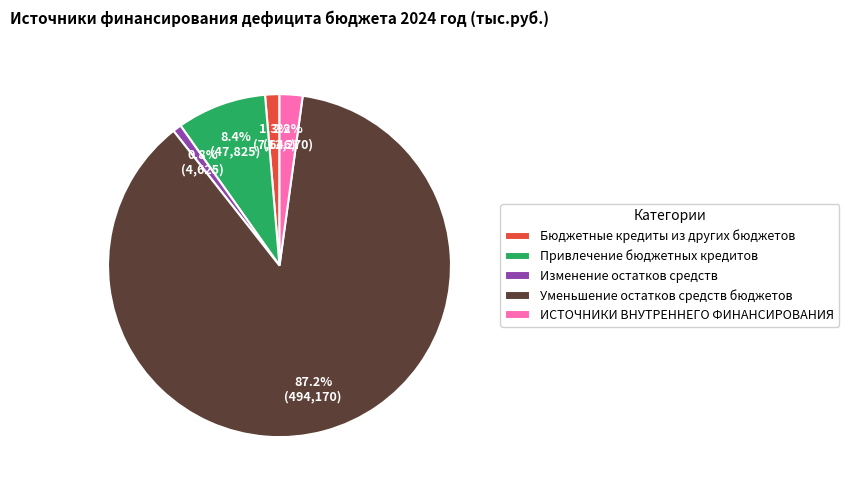

Rank the categories by value from lowest to highest.

Изменение остатков средств, Бюджетные кредиты из других бюджетов, ИСТОЧНИКИ ВНУТРЕННЕГО ФИНАНСИРОВАНИЯ, Привлечение бюджетных кредитов, Уменьшение остатков средств бюджетов